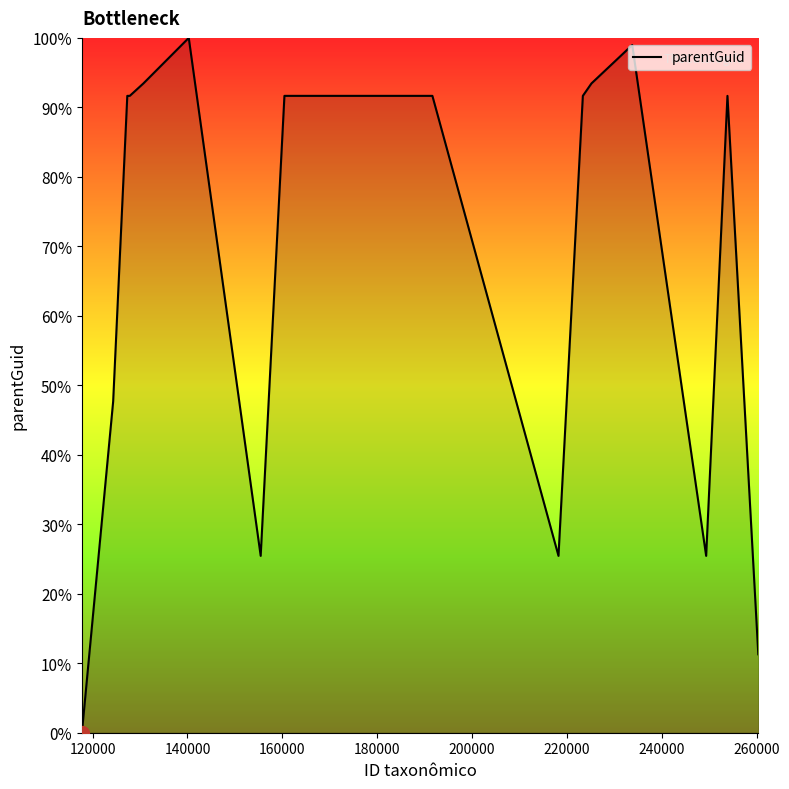

How many lines are shown in the chart?

1